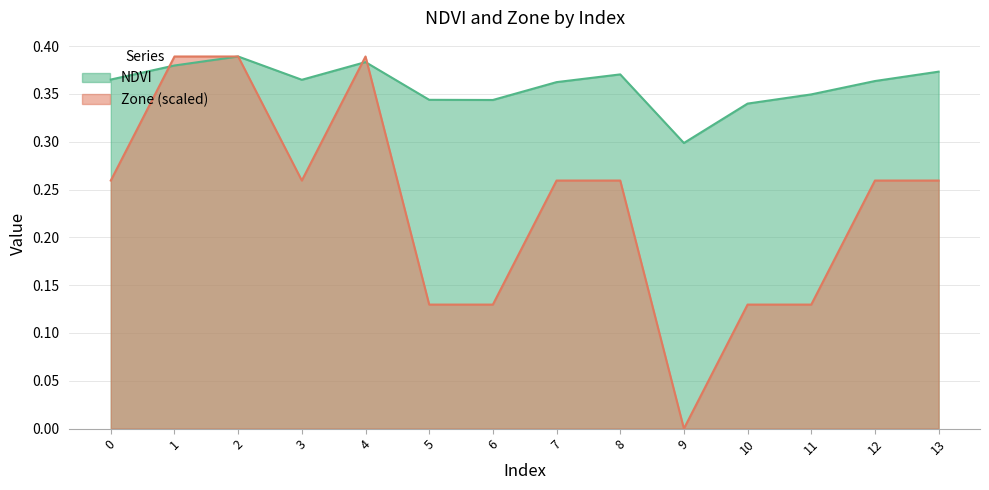

Does the chart have visible grid lines?

Yes